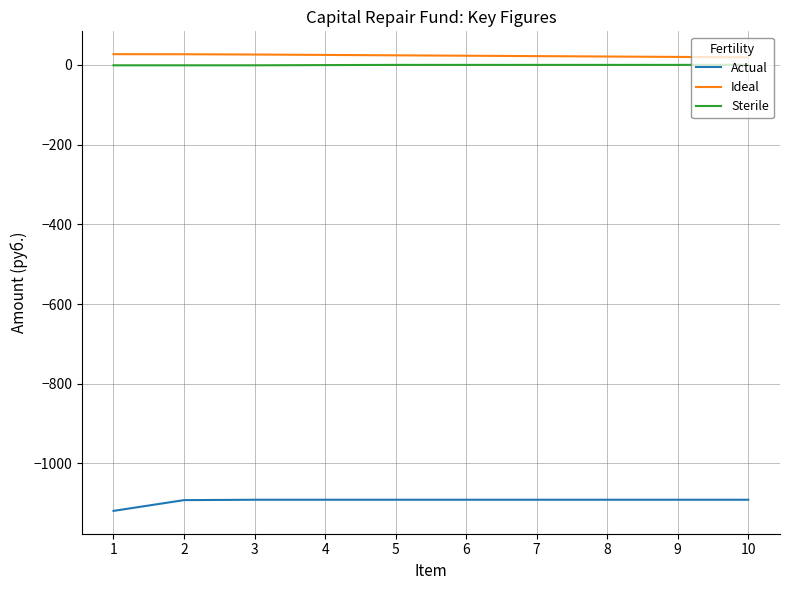

What is the minimum value for Sterile?

-1.0